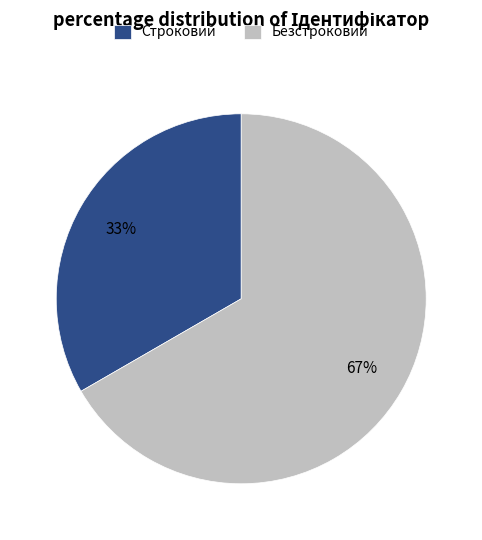

Count the number of slices in the pie.

2